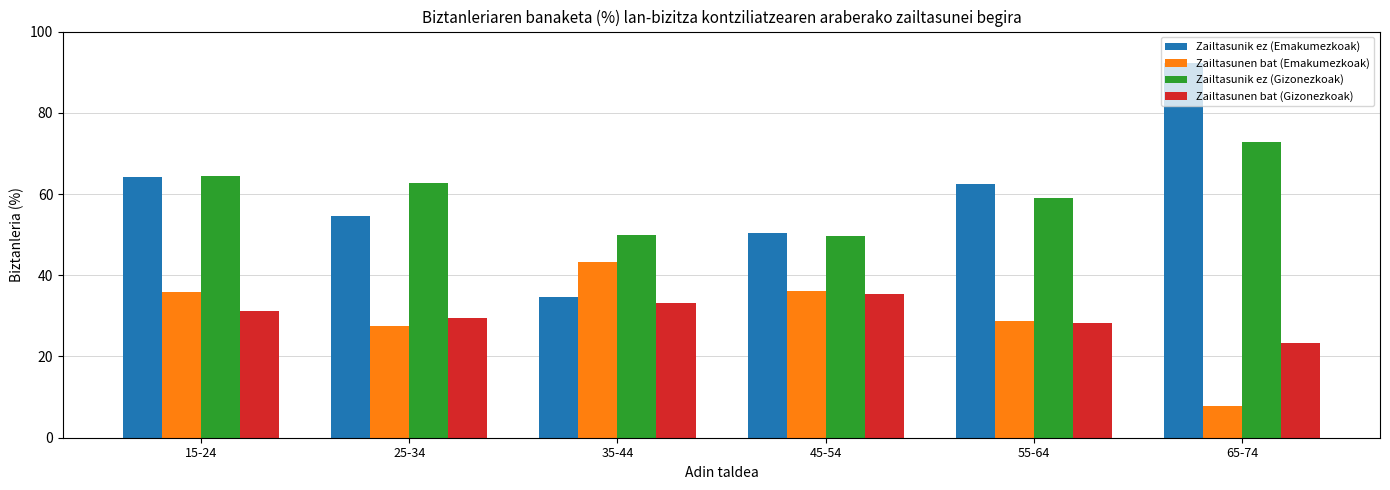

The value of Zailtasunik ez (Gizonezkoak) at 15-24 is 64.4. True or false?

True